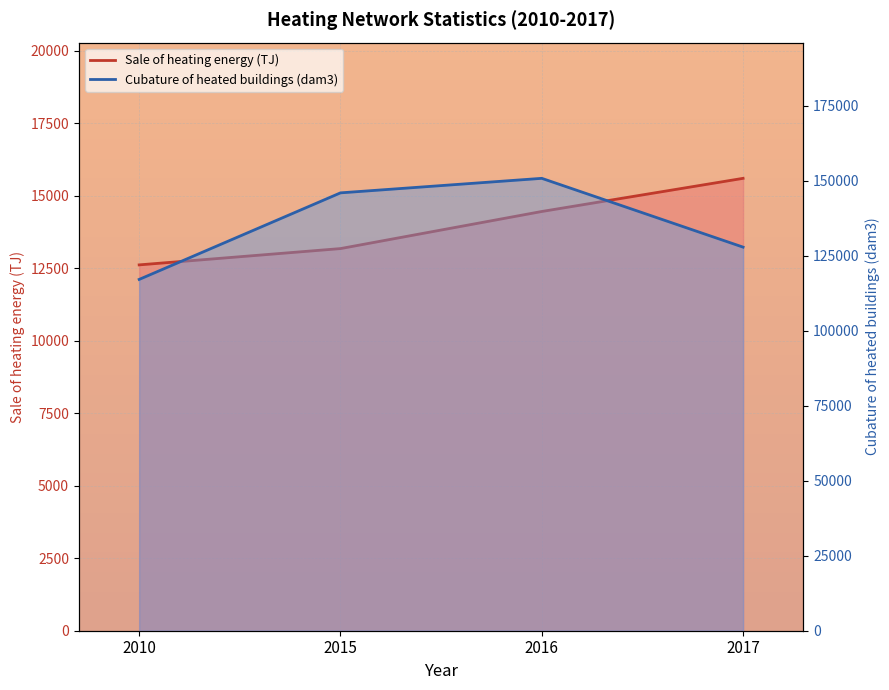

Reading left to right, what are all the values shown in this chart?

Sale of heating energy (TJ): 2010=12614	2015=13176	2016=14455	2017=15598
Cubature of heated buildings (dam3): 2010=117137	2015=145999	2016=150843	2017=127905